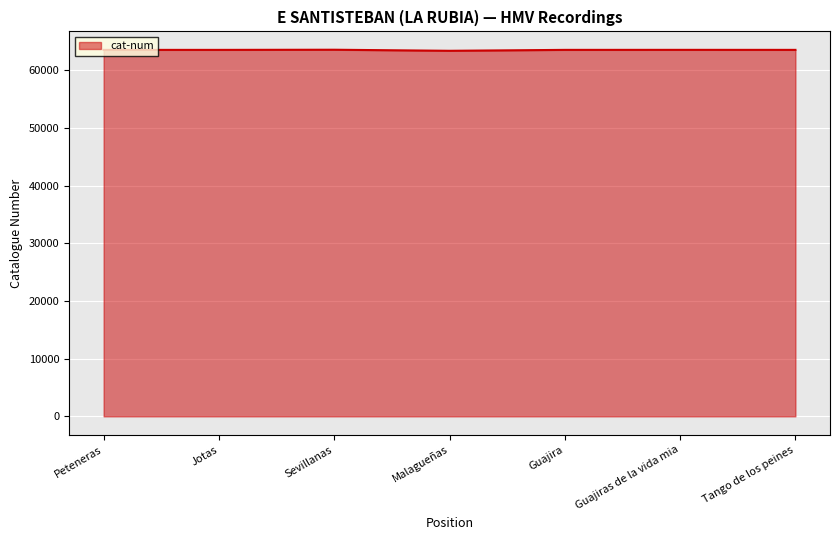

What is the greatest value displayed?

63581